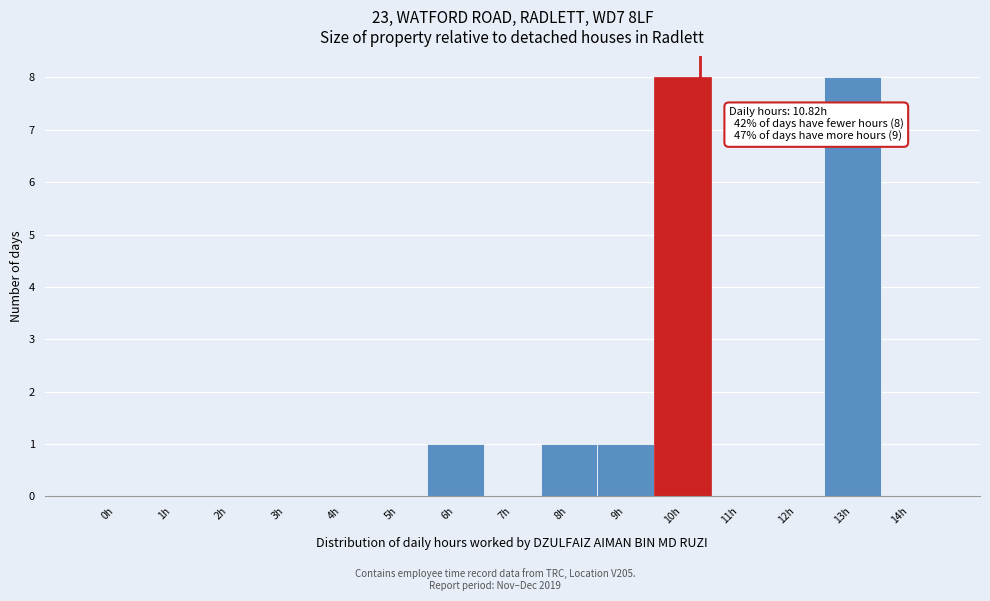

Reading left to right, what are all the values shown in this chart?

0h=0	1h=0	2h=0	3h=0	4h=0	5h=0	6h=1	7h=0	8h=1	9h=1	10h=8	11h=0	12h=0	13h=8	14h=0